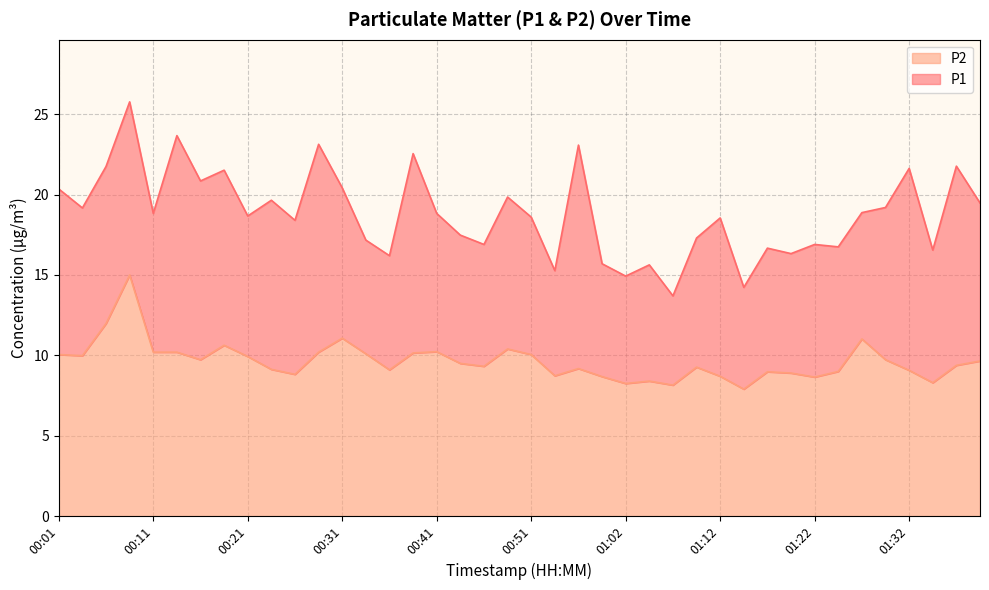

Reading left to right, extract all data points from this chart.

P1: 00:01=20.4	00:03=19.2	00:06=21.8	00:08=25.8	00:11=18.8	00:13=23.7	00:16=20.9	00:19=21.5	00:21=18.7	00:24=19.6	00:26=18.4	00:29=23.1	00:31=20.4	00:34=17.2	00:36=16.2	00:39=22.6	00:41=18.8	00:44=17.5	00:46=16.9	00:49=19.9	00:51=18.6	00:54=15.3	00:57=23.1	00:59=15.7	01:02=14.9	01:04=15.6	01:07=13.7	01:09=17.3	01:12=18.6	01:14=14.2	01:17=16.7	01:19=16.3	01:22=16.9	01:24=16.8	01:27=18.9	01:29=19.2	01:32=21.6	01:34=16.6	01:37=21.8	01:39=19.5
P2: 00:01=10.1	00:03=10.0	00:06=12.0	00:08=15.0	00:11=10.2	00:13=10.2	00:16=9.7	00:19=10.6	00:21=9.9	00:24=9.1	00:26=8.8	00:29=10.2	00:31=11.1	00:34=10.1	00:36=9.1	00:39=10.2	00:41=10.2	00:44=9.5	00:46=9.3	00:49=10.4	00:51=10.1	00:54=8.7	00:57=9.2	00:59=8.7	01:02=8.2	01:04=8.4	01:07=8.2	01:09=9.3	01:12=8.7	01:14=7.9	01:17=9.0	01:19=8.9	01:22=8.7	01:24=9.0	01:27=11.0	01:29=9.7	01:32=9.1	01:34=8.3	01:37=9.4	01:39=9.7